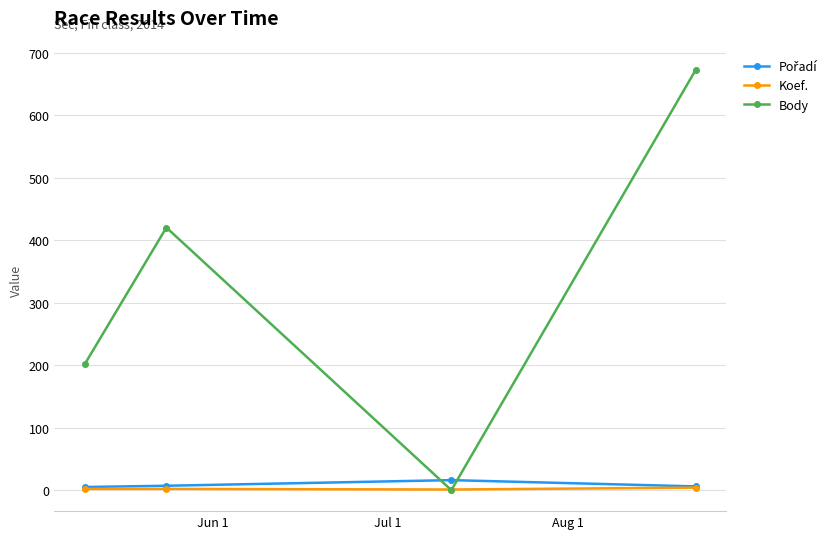

True or false: Koef. has more than 2 points higher than both neighbors.

False